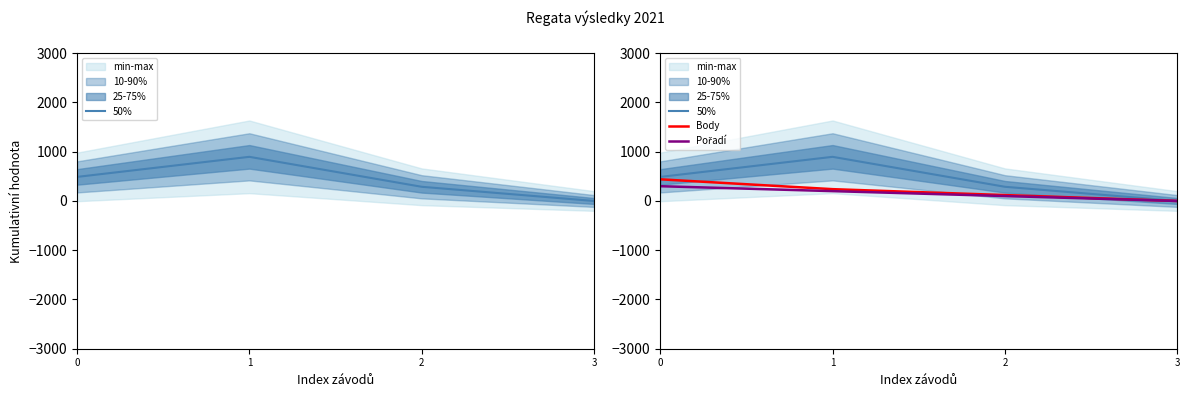

Reading right to left, extract all data points from this chart.

50%: 0.0	288.2	896.5	488.8
Body: 0.0	120.0	240.0	440.0
Pořadí: 0.0	100.0	200.0	300.0